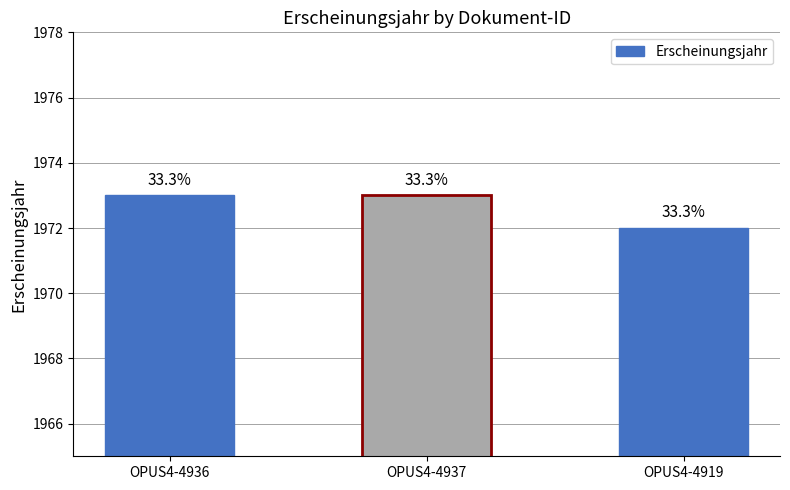

How many bars are there in total?

3